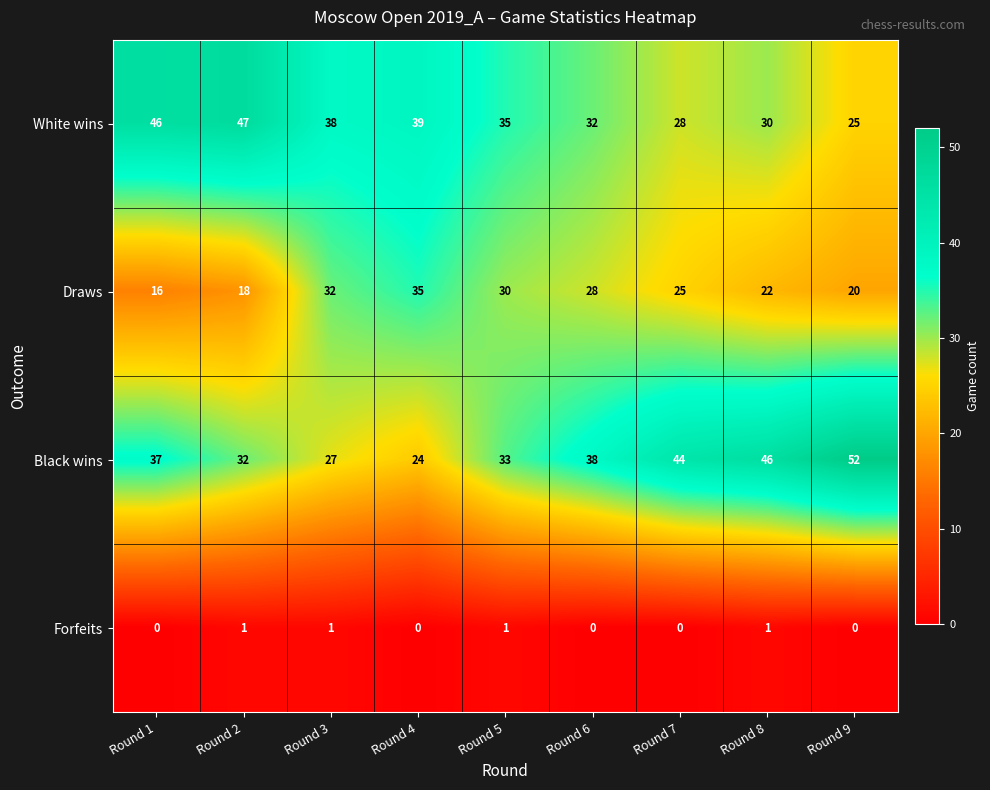

How many series are shown in this chart?

4